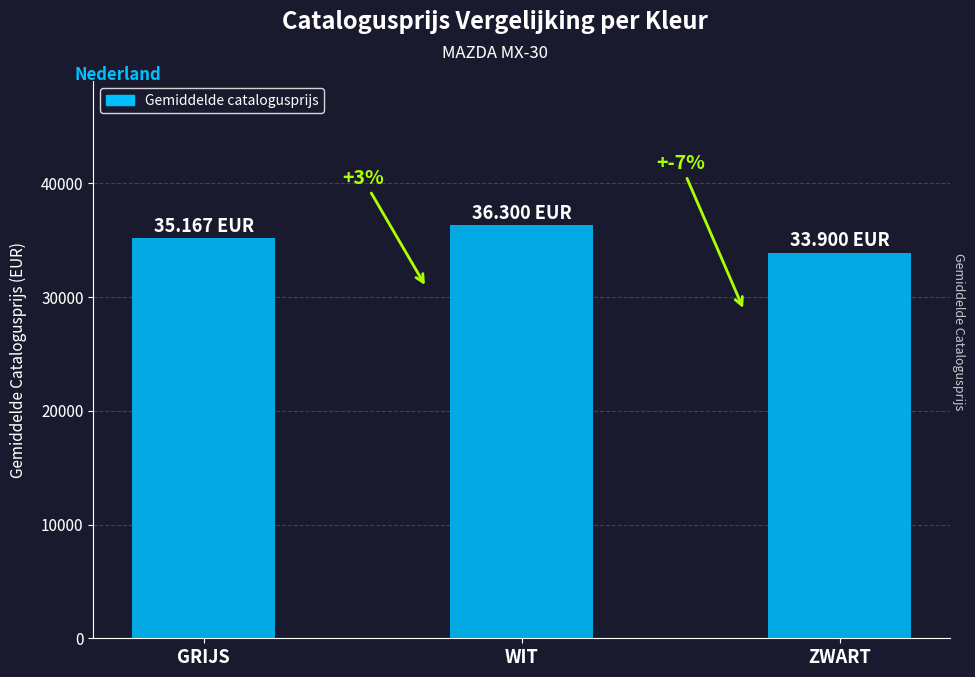

What is the difference between the maximum and minimum values?

2400